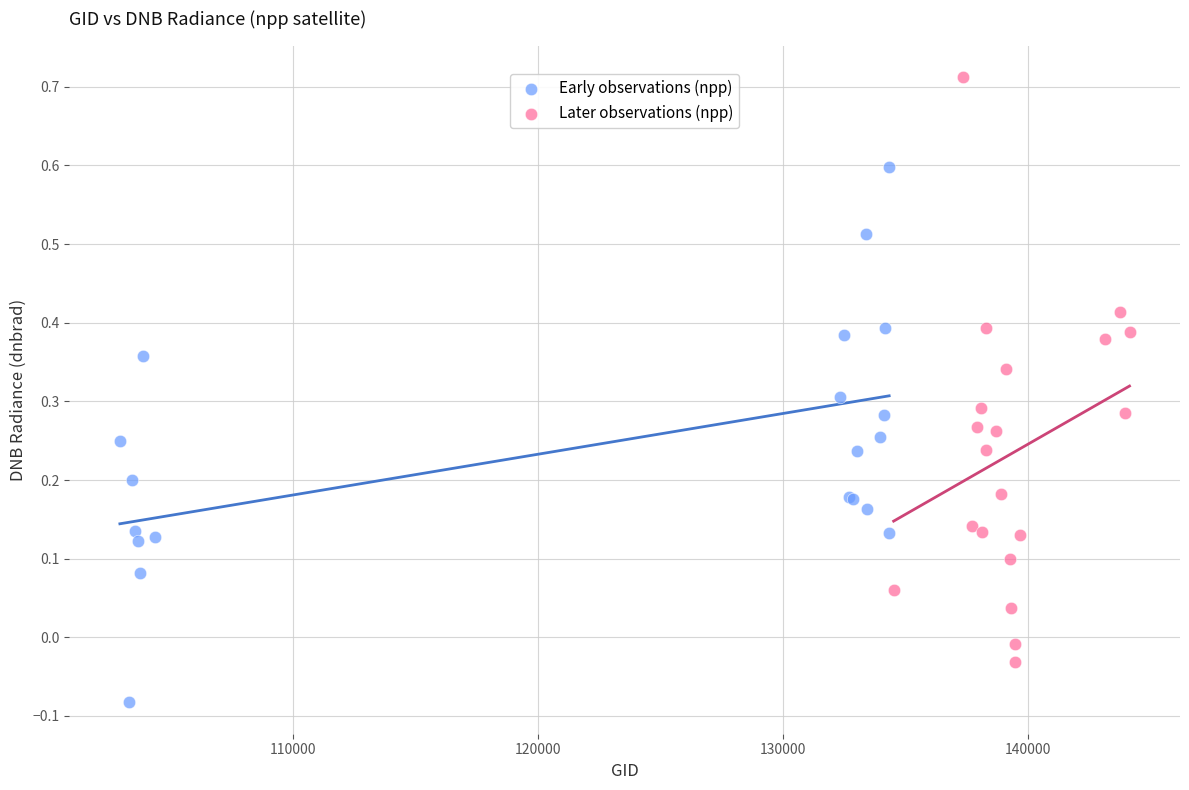

What are all the series names shown in the legend?

Early observations (npp), Later observations (npp)